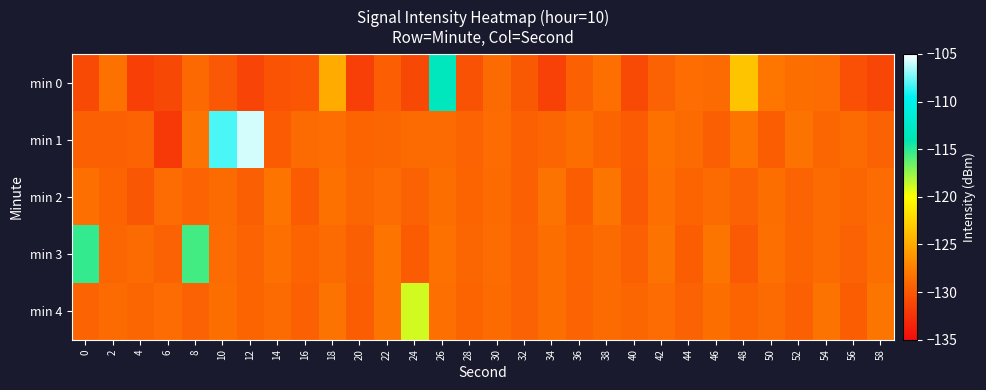

Reading left to right, what are all the values shown in this chart?

min 0: 0=-131.0	2=-128.4	4=-131.6	6=-131.1	8=-129.0	10=-130.0	12=-131.3	14=-130.3	16=-130.2	18=-124.9	20=-131.6	22=-129.6	24=-131.0	26=-113.2	28=-130.4	30=-128.8	32=-129.9	34=-131.5	36=-129.5	38=-128.6	40=-130.9	42=-129.4	44=-128.7	46=-128.9	48=-123.4	50=-128.1	52=-128.6	54=-128.7	56=-130.6	58=-131.2
min 1: 0=-129.5	2=-129.5	4=-129.3	6=-132.1	8=-128.3	10=-108.2	12=-105.8	14=-129.8	16=-128.7	18=-128.7	20=-129.2	22=-129.1	24=-128.9	26=-128.8	28=-129.3	30=-128.7	32=-129.5	34=-129.1	36=-128.6	38=-129.2	40=-129.8	42=-128.4	44=-128.9	46=-129.6	48=-128.2	50=-129.7	52=-128.3	54=-129.1	56=-128.8	58=-129.4
min 2: 0=-128.5	2=-129.2	4=-130.1	6=-128.7	8=-129.3	10=-128.9	12=-129.6	14=-128.2	16=-129.8	18=-128.4	20=-129.1	22=-128.7	24=-129.4	26=-128.6	28=-129.2	30=-128.8	32=-129.5	34=-128.3	36=-129.7	38=-128.1	40=-129.9	42=-128.5	44=-129.2	46=-128.8	48=-129.4	50=-128.6	52=-129.3	54=-128.9	56=-129.1	58=-128.7
min 3: 0=-115.2	2=-129.1	4=-128.8	6=-129.4	8=-115.6	10=-128.7	12=-129.3	14=-128.5	16=-129.2	18=-128.9	20=-129.6	22=-128.2	24=-129.8	26=-128.4	28=-129.1	30=-128.7	32=-129.4	34=-128.6	36=-129.2	38=-128.8	40=-129.5	42=-128.3	44=-129.7	46=-128.1	48=-129.9	50=-128.5	52=-129.2	54=-128.8	56=-129.4	58=-128.6
min 4: 0=-129.3	2=-128.9	4=-129.1	6=-128.7	8=-129.4	10=-128.6	12=-129.2	14=-128.8	16=-129.5	18=-128.3	20=-129.7	22=-128.1	24=-118.9	26=-128.5	28=-129.2	30=-128.8	32=-129.4	34=-128.6	36=-129.3	38=-128.9	40=-129.1	42=-128.7	44=-129.4	46=-128.6	48=-129.2	50=-128.8	52=-129.5	54=-128.3	56=-129.7	58=-128.1